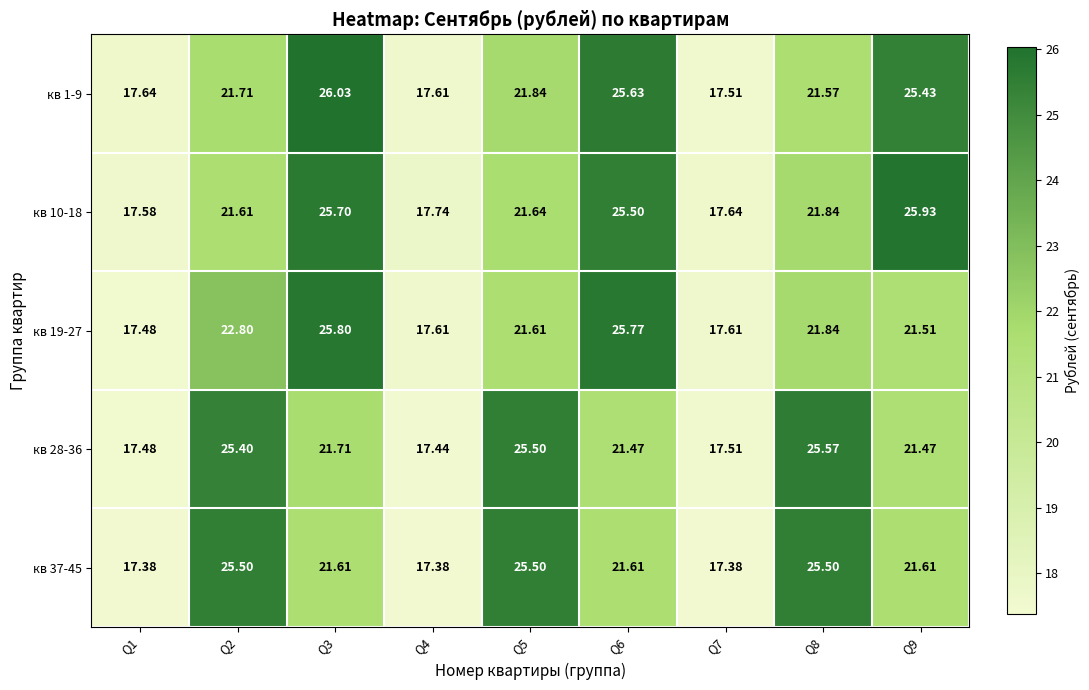

What is the greatest value displayed?

26.0